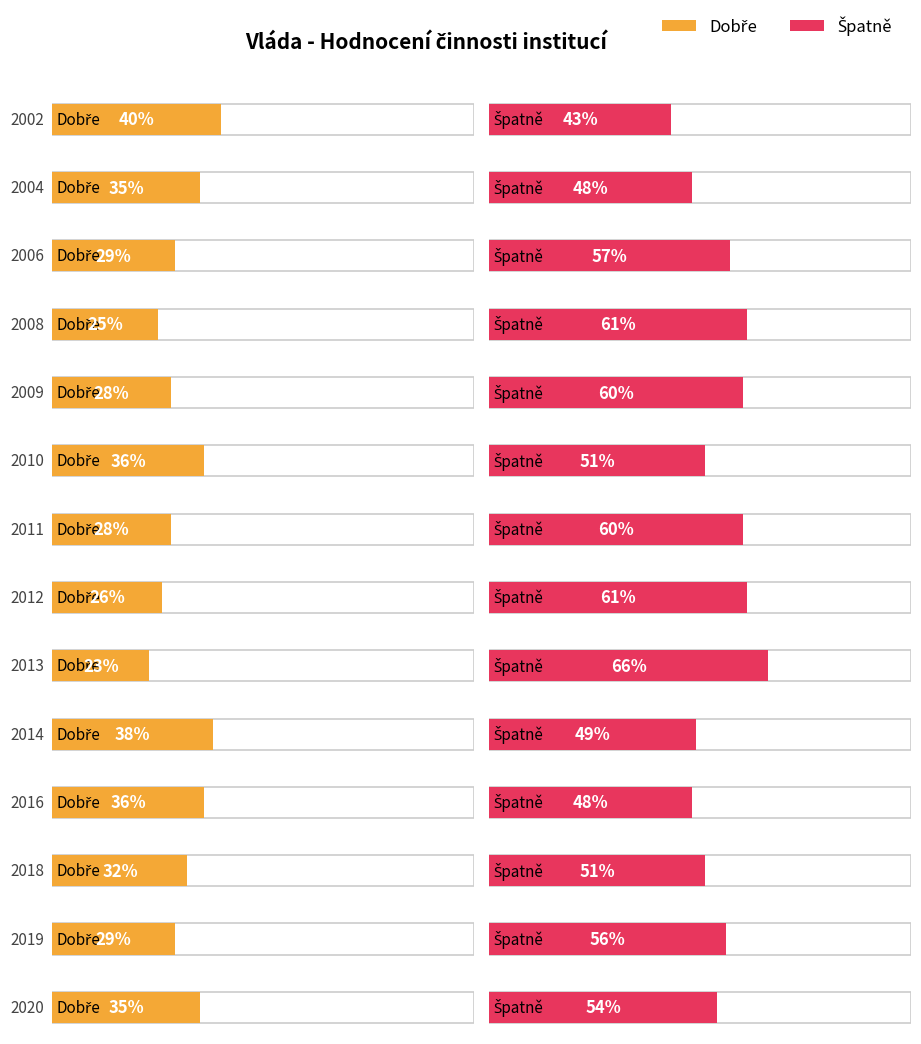

Count the number of data series in this chart.

2